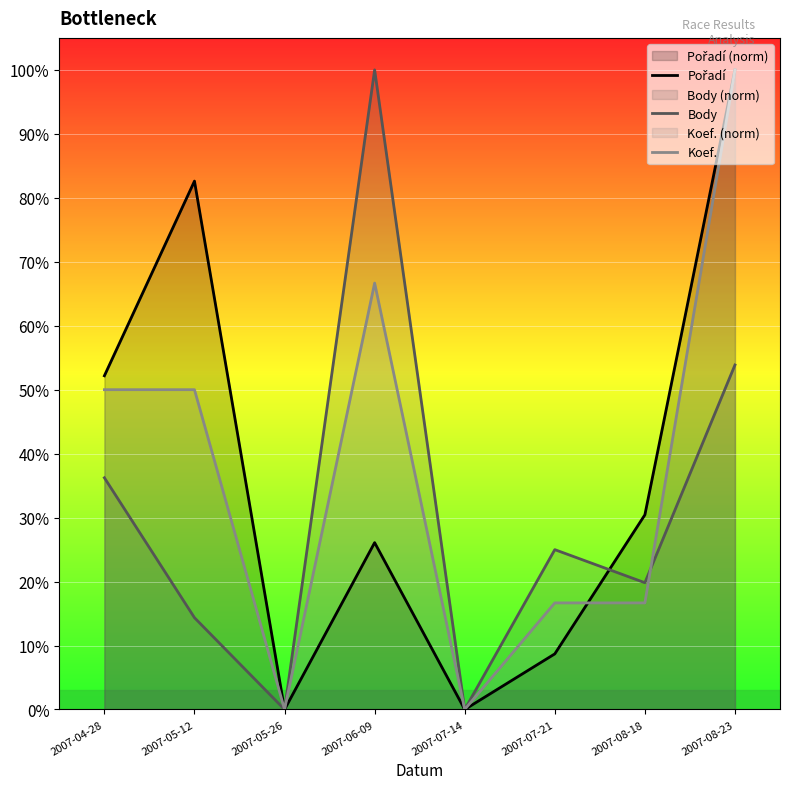

Reading left to right, list all the values displayed in this chart.

Pořadí: 2007-04-28=0.5	2007-05-12=0.8	2007-05-26=0.0	2007-06-09=0.3	2007-07-14=0.0	2007-07-21=0.1	2007-08-18=0.3	2007-08-23=1.0
Body: 2007-04-28=0.4	2007-05-12=0.1	2007-05-26=0.0	2007-06-09=1.0	2007-07-14=0.0	2007-07-21=0.2	2007-08-18=0.2	2007-08-23=0.5
Koef.: 2007-04-28=0.5	2007-05-12=0.5	2007-05-26=0.0	2007-06-09=0.7	2007-07-14=0.0	2007-07-21=0.2	2007-08-18=0.2	2007-08-23=1.0